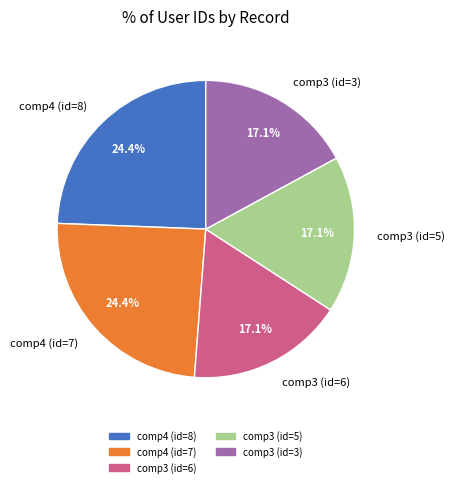

Does comp3 (id=5) account for over 50% of the chart?

No